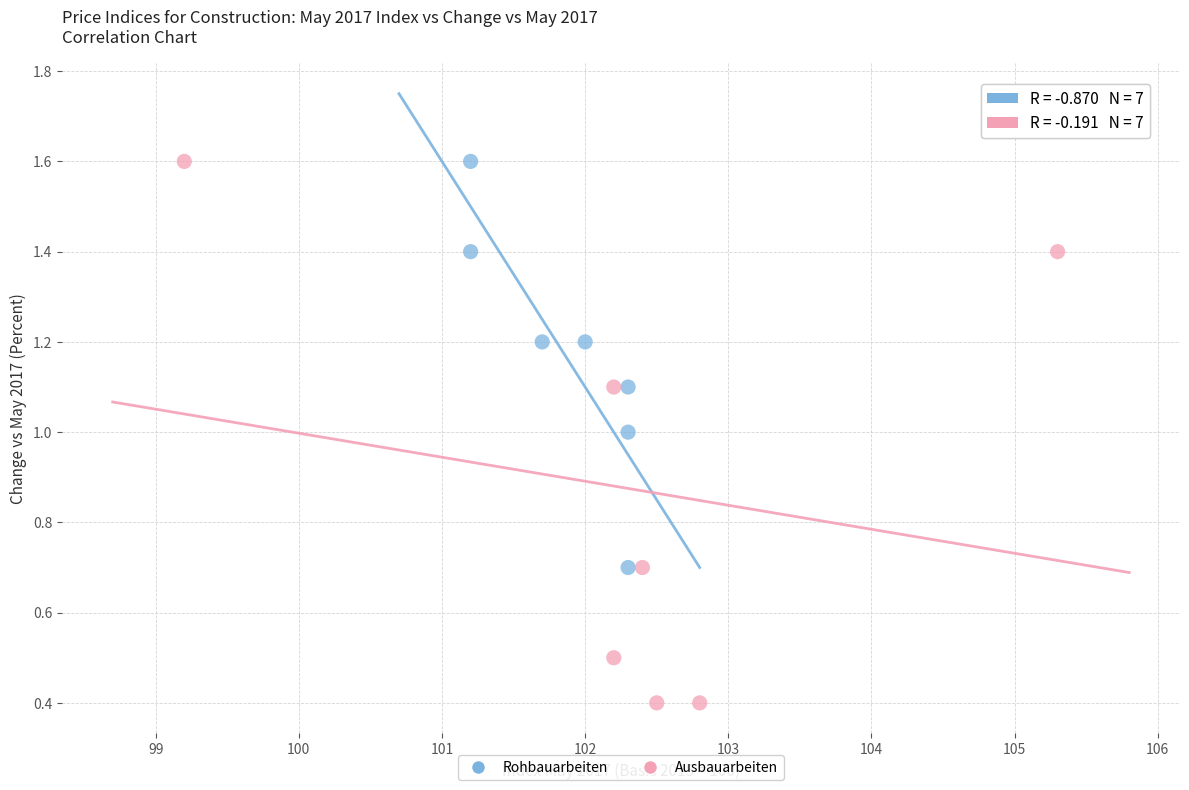

Which series has the widest spread of Y values?

Ausbauarbeiten